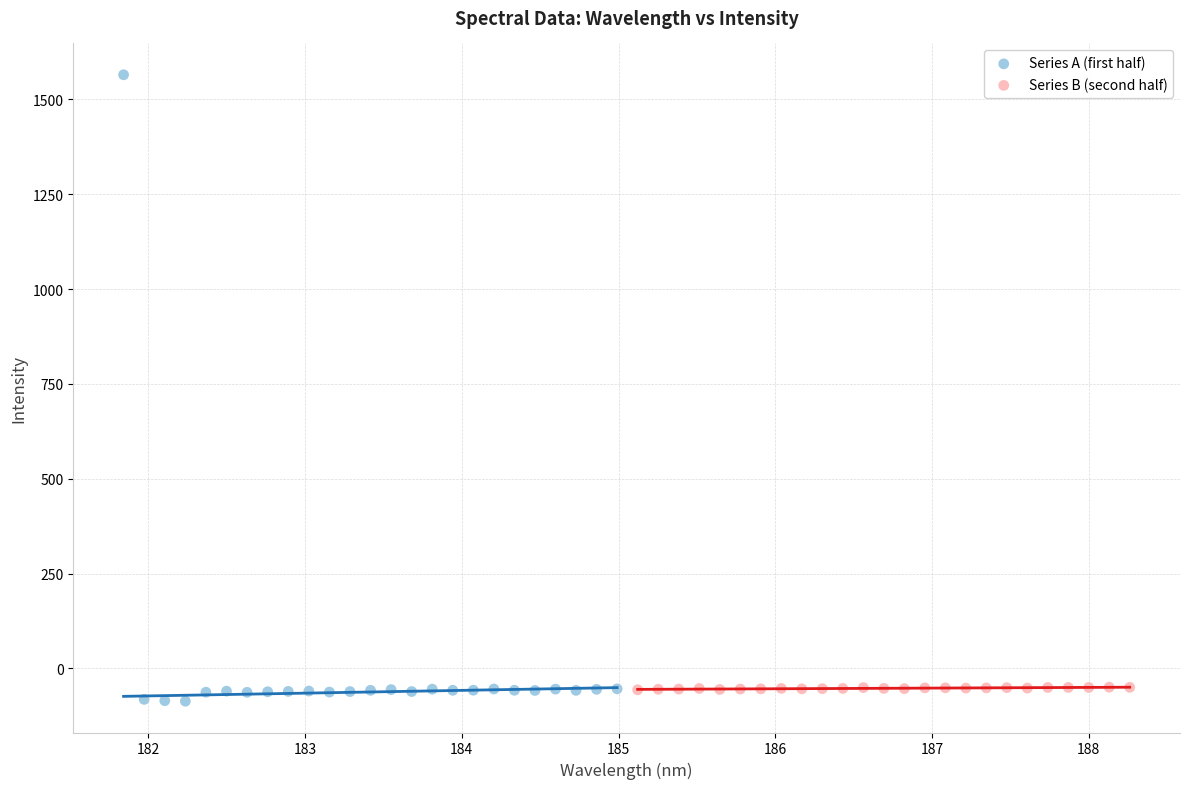

Which series has the largest Y range (max minus min)?

Series A (first half)